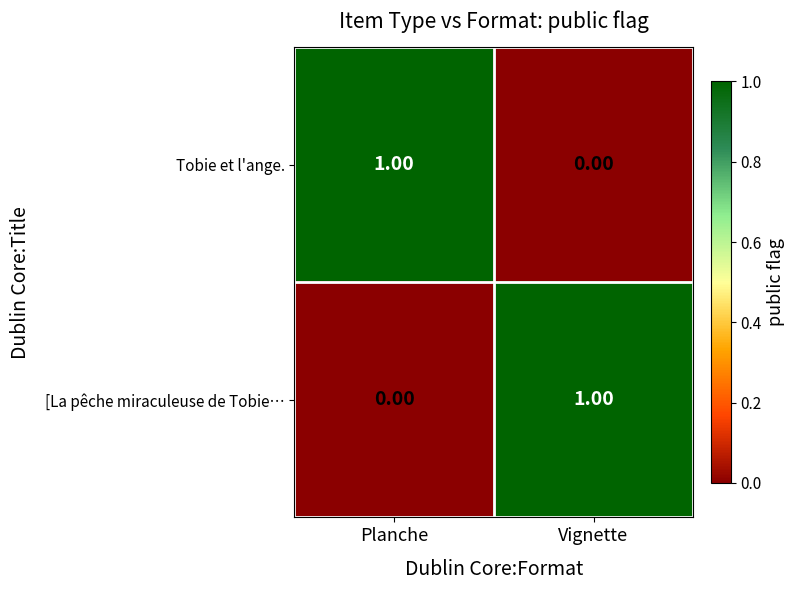

At which label does Tobie et l'ange. reach its minimum?

Vignette